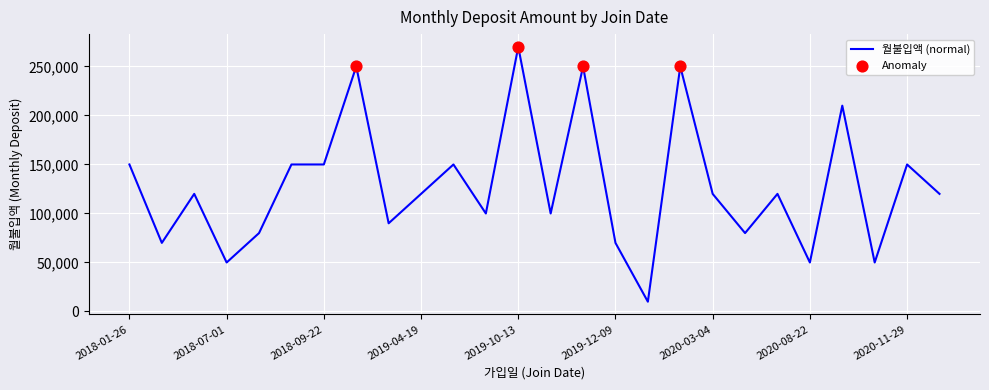

What is the minimum value shown in the chart?

10000